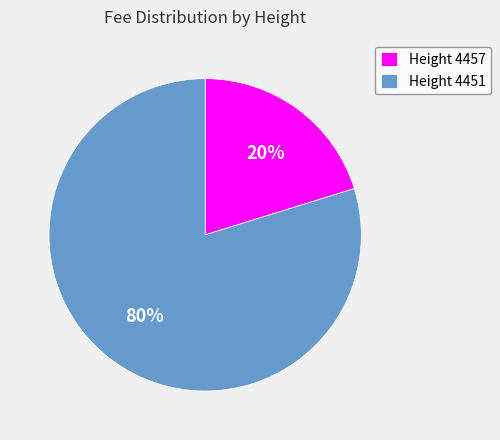

Count the number of slices in the pie.

2